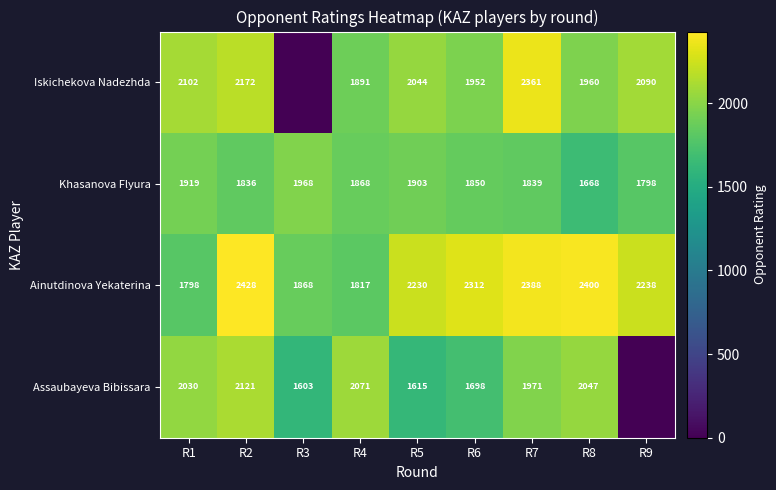

Which category has the highest value across all series?

R2